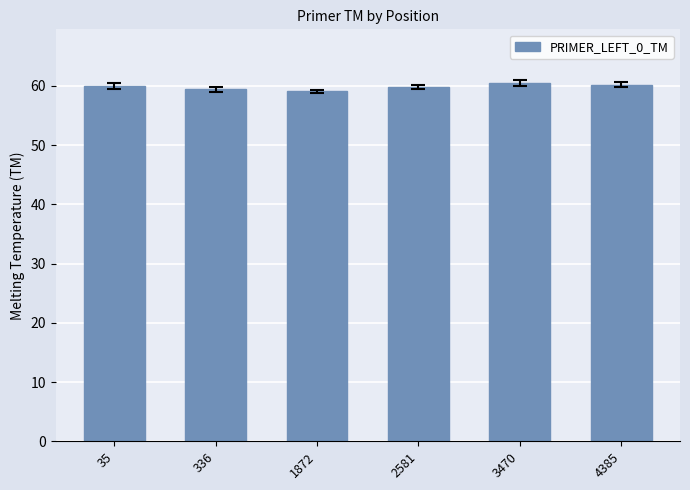

Are the bars grouped side by side (vs. stacked)?

No